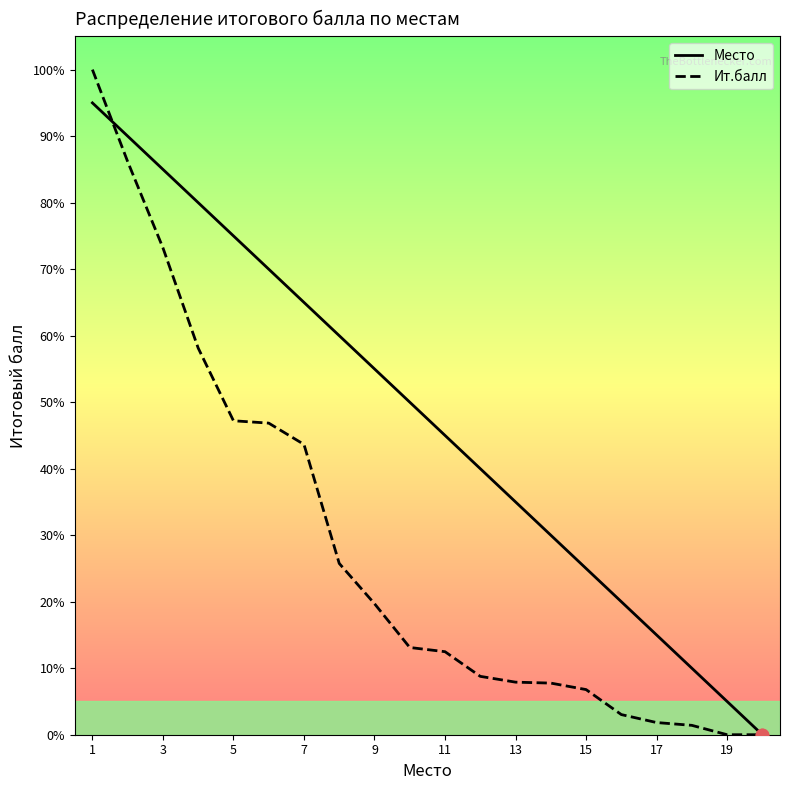

Which series has the widest spread of Y values?

Ит.балл